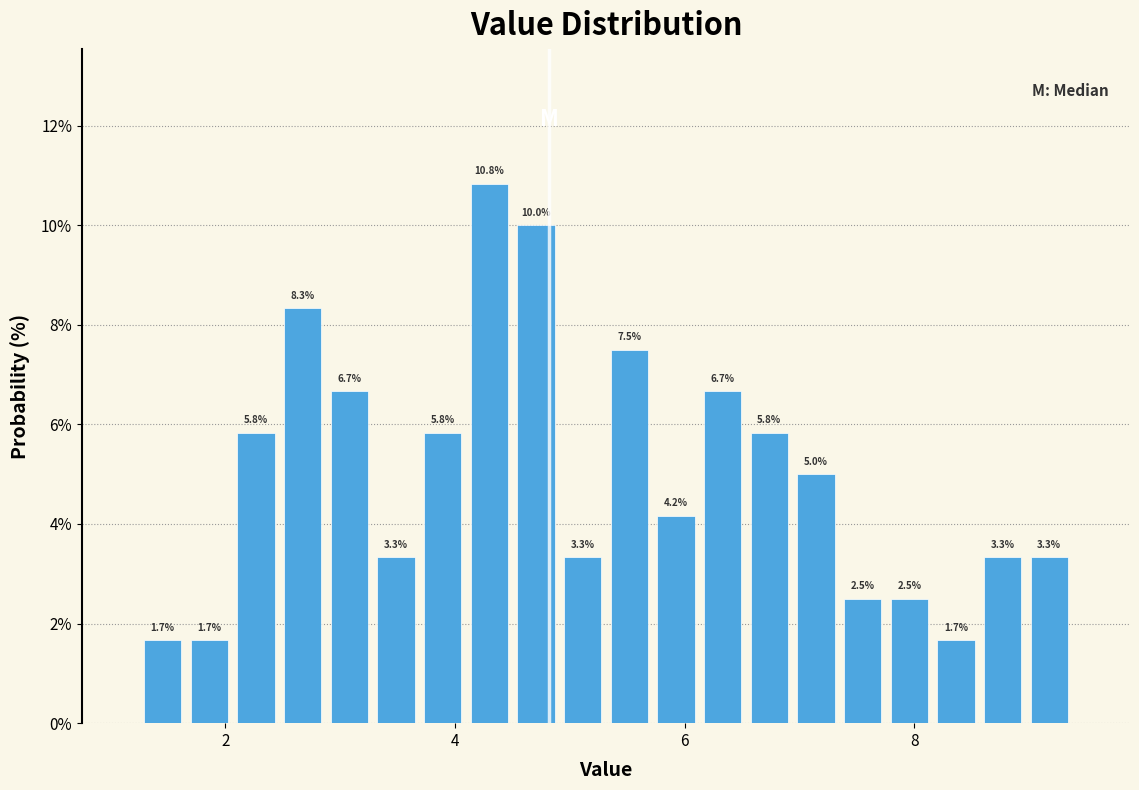

Read against the x-axis, roughly where is the centre of the tallest bar?

4.2